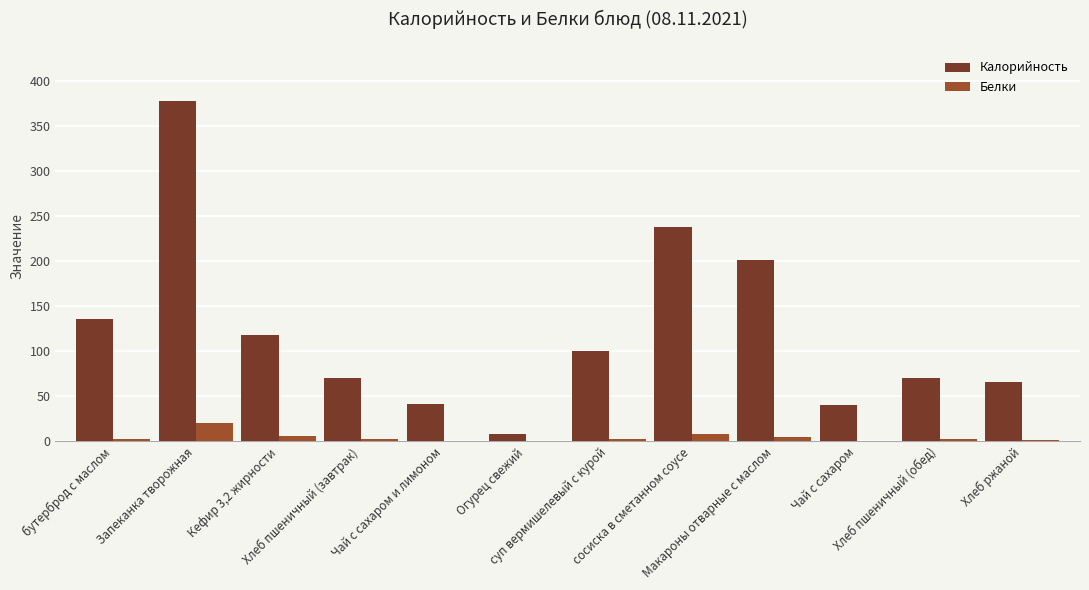

What is the greatest value displayed?

378.0